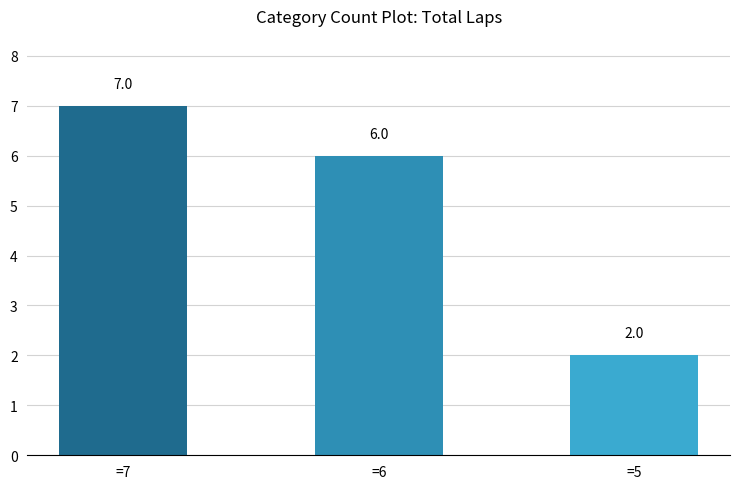

What is the value of the 2nd bar from the left?

6